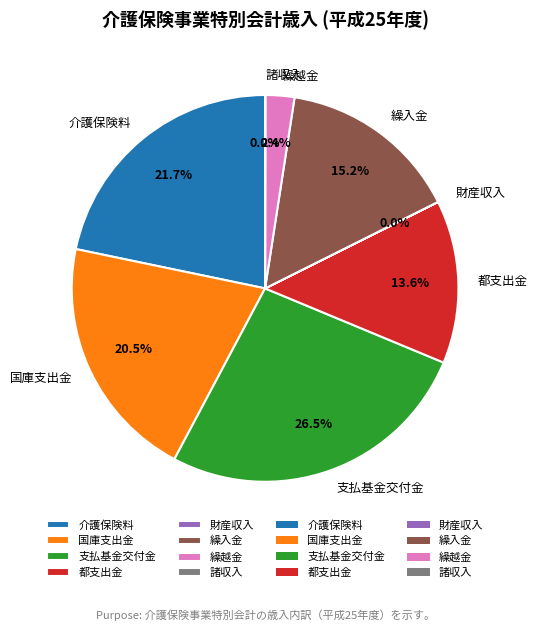

What percentage do 都支出金 and 国庫支出金 together represent?

34.1%